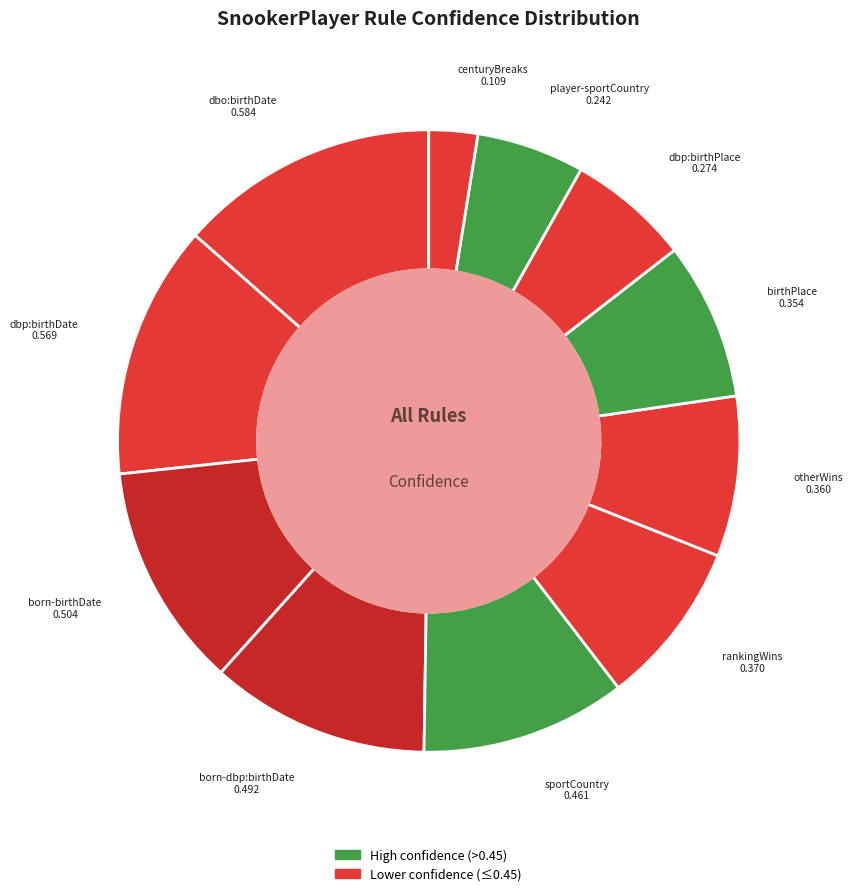

True or false: otherWins accounts for 8% of the total.

True